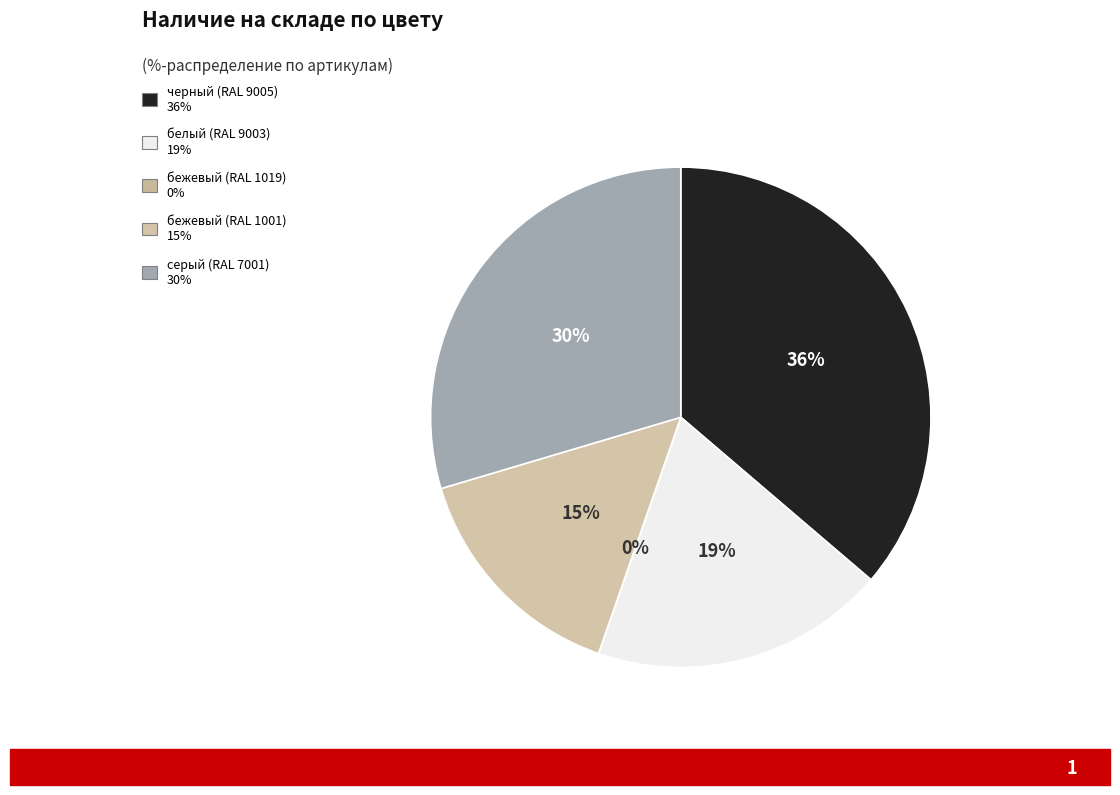

Which has a higher value, бежевый (RAL 1001) or бежевый (RAL 1019)?

бежевый (RAL 1001)